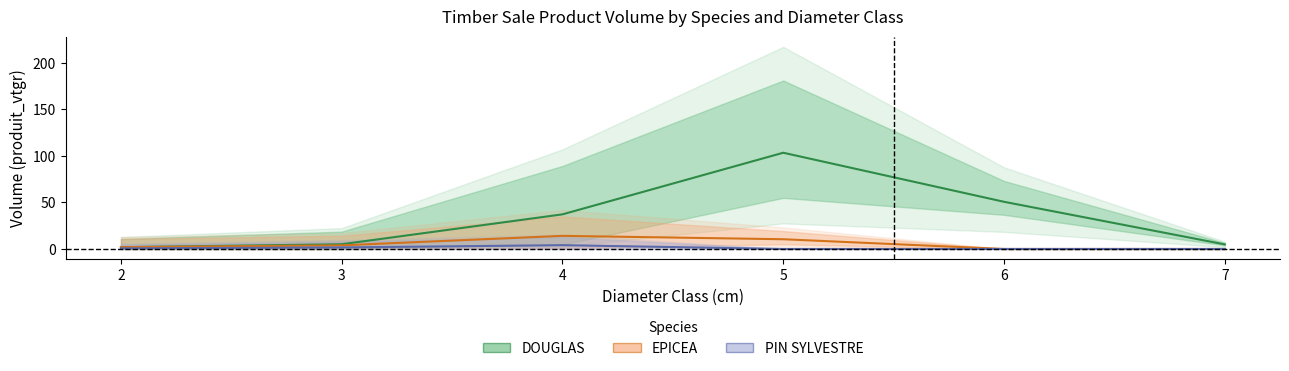

What is the value of the DOUGLAS point at the 6th from the left?

4.9